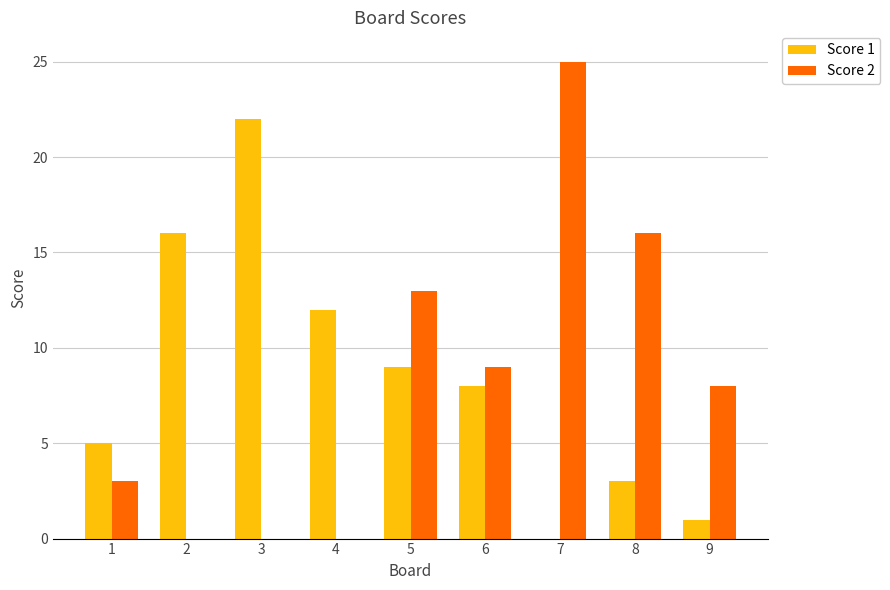

Is it true that Score 2 equals -14 at 4?

False